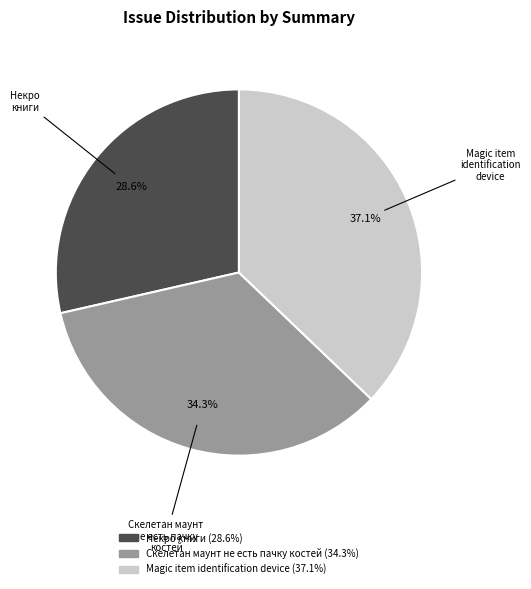

What percentage is the Некро книги slice, to the nearest percent?

29%